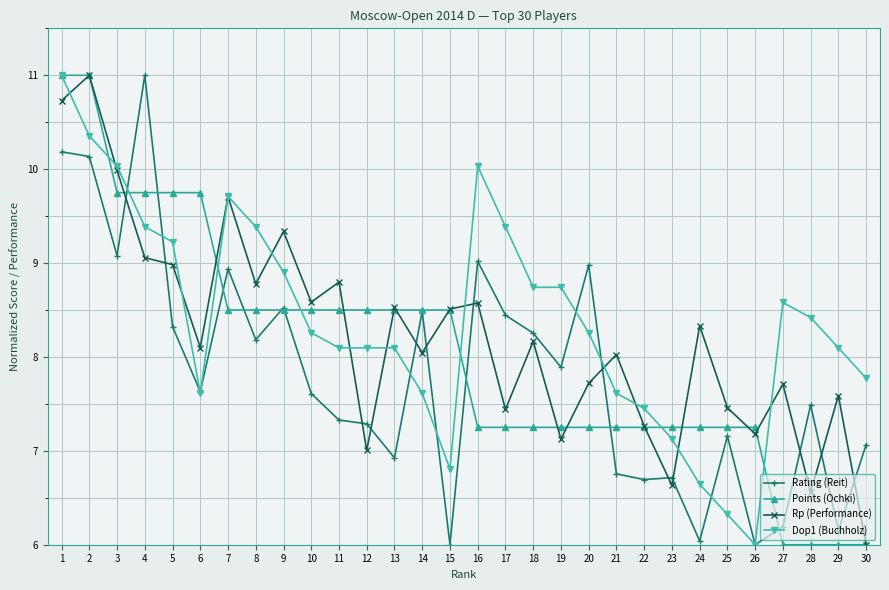

Which series ends up on top after the final intersection of Rp (Performance) and Rating (Reit)?

Rating (Reit)